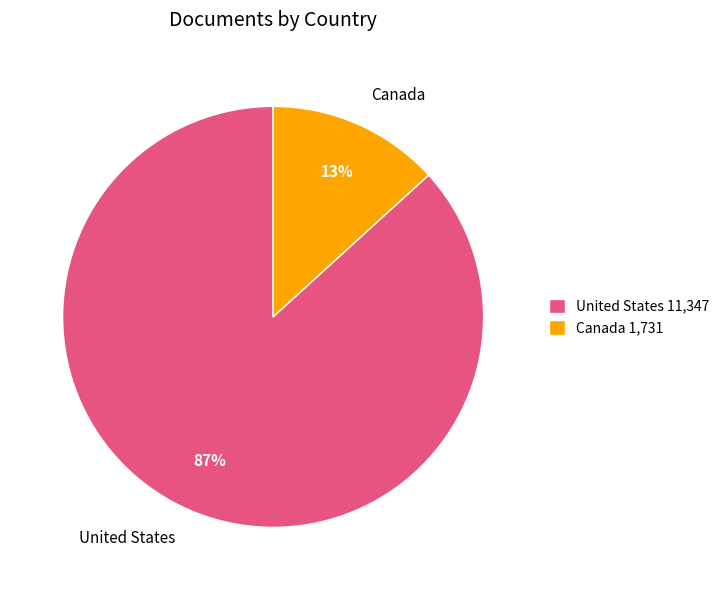

True or false: Canada accounts for 13% of the total.

True